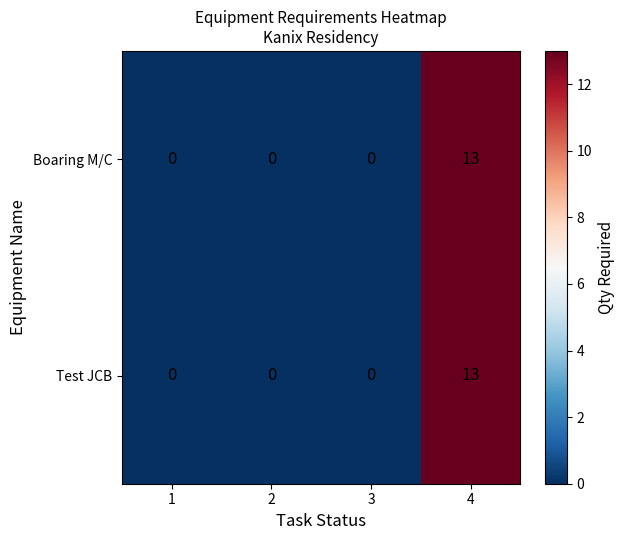

Is it true that Boaring M/C equals 0 at 1?

True